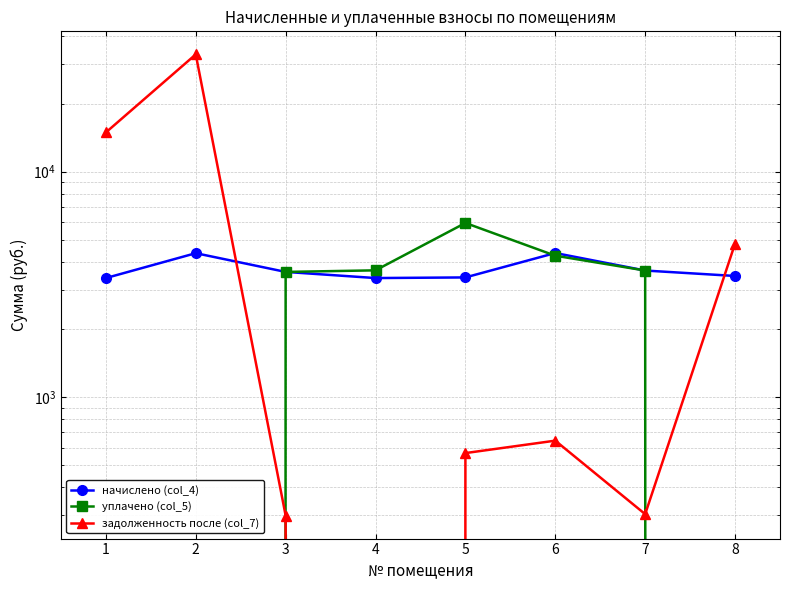

How many interior local valleys does the начислено (col_4) series have?

1